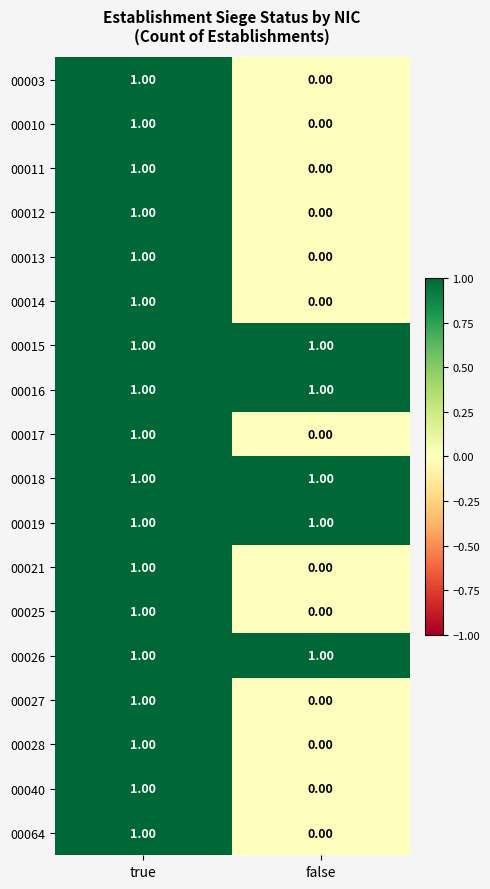

Where is 00003 nearest to the value 0?

false